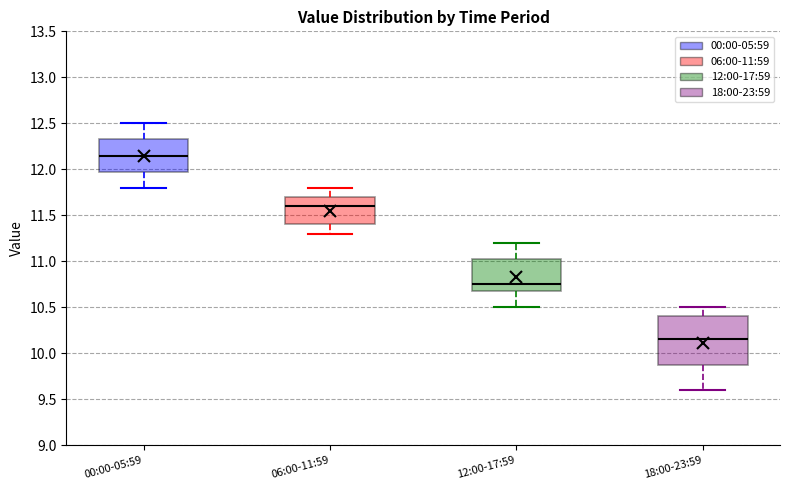

Which box is the tallest, from its lower edge to its upper edge?

18:00-23:59